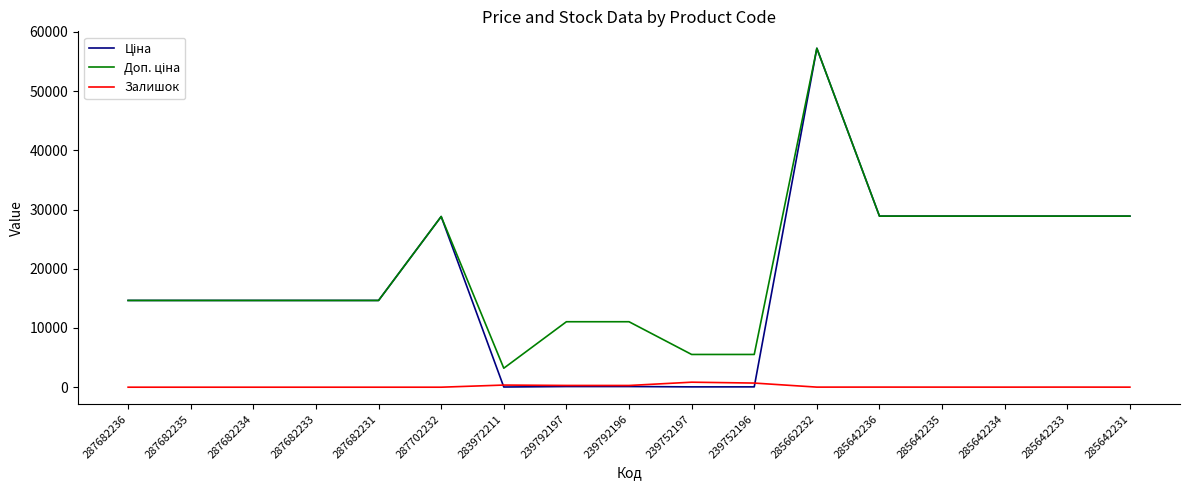

Is it true that Залишок equals 0.0 at 287682235?

True